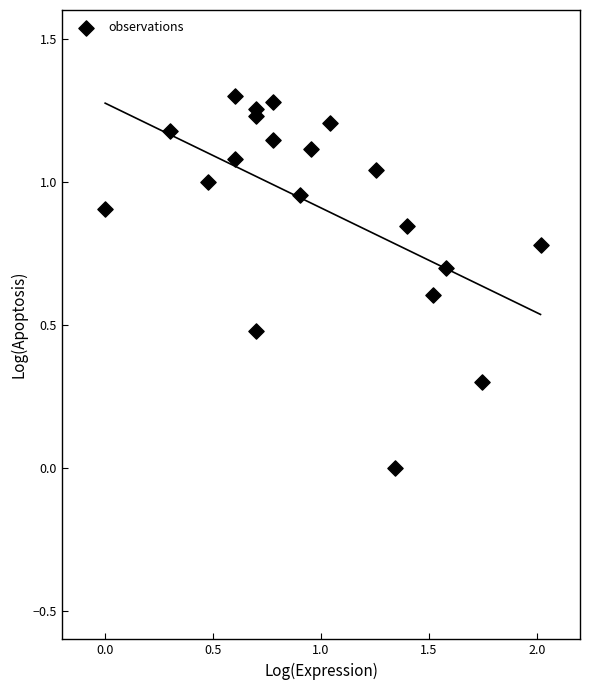

What is the range of X values (max minus min)?

2.0